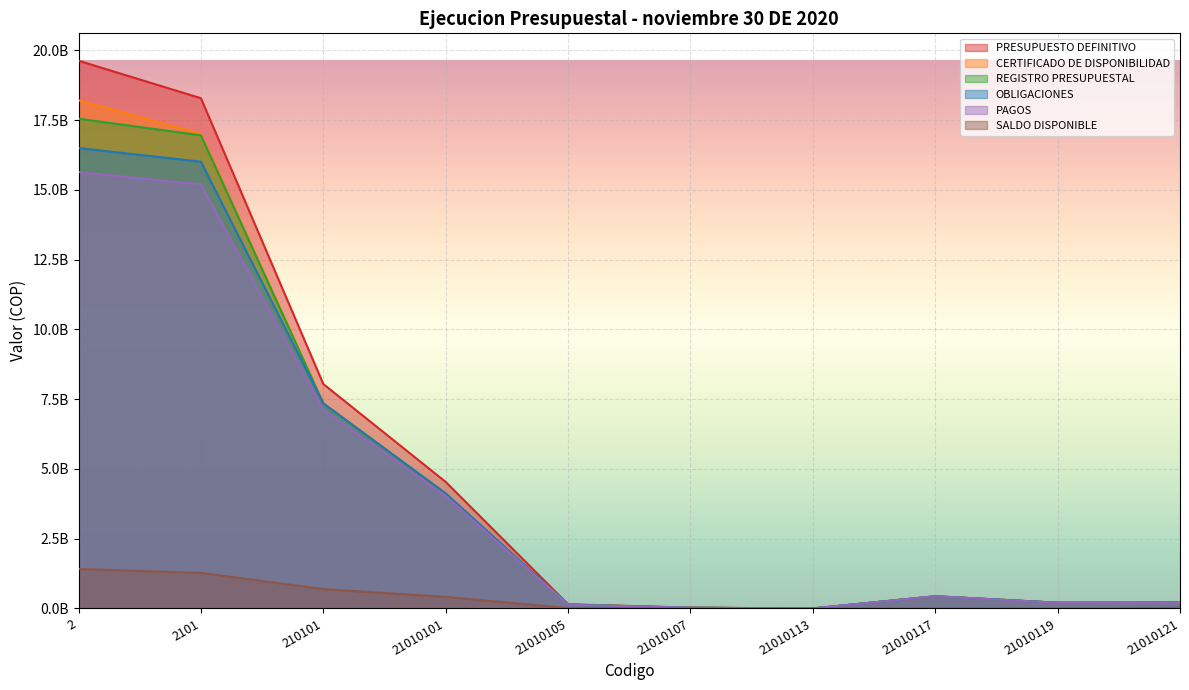

How many positive values does the PRESUPUESTO DEFINITIVO series have?

9